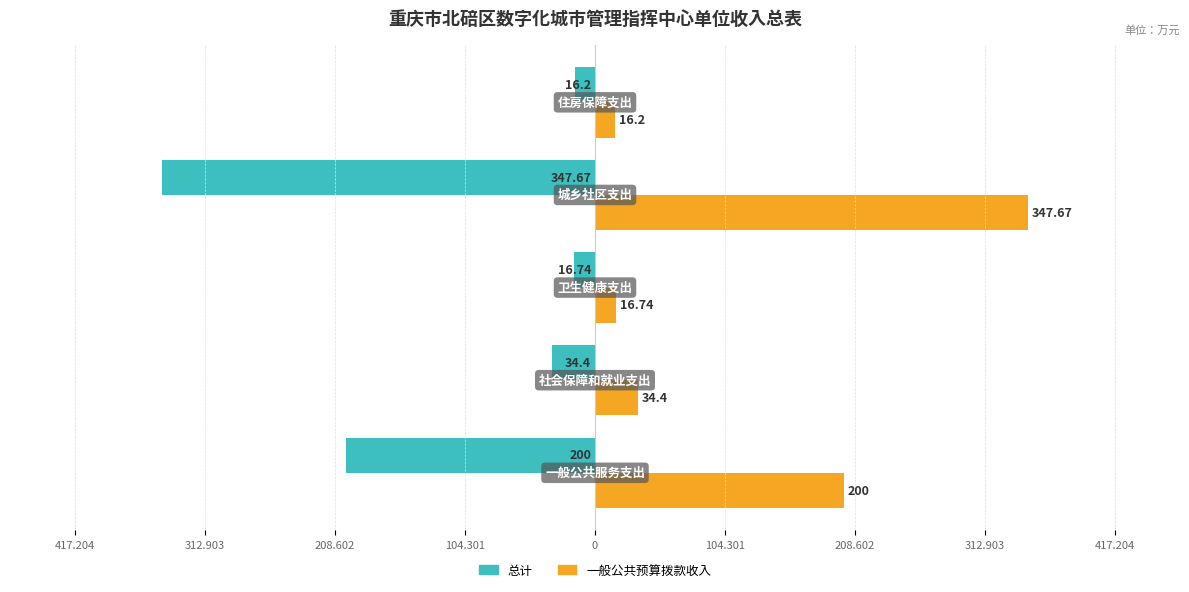

What are all the series names shown in the legend?

总计, 一般公共预算拨款收入